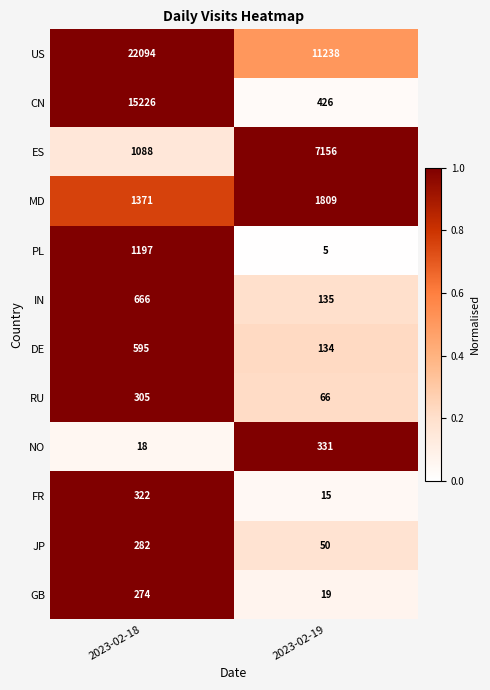

Reading left to right, transcribe all the data shown in this chart.

US: 2023-02-18=22094	2023-02-19=11238
CN: 2023-02-18=15226	2023-02-19=426
ES: 2023-02-18=1088	2023-02-19=7156
MD: 2023-02-18=1371	2023-02-19=1809
PL: 2023-02-18=1197	2023-02-19=5
IN: 2023-02-18=666	2023-02-19=135
DE: 2023-02-18=595	2023-02-19=134
RU: 2023-02-18=305	2023-02-19=66
NO: 2023-02-18=18	2023-02-19=331
FR: 2023-02-18=322	2023-02-19=15
JP: 2023-02-18=282	2023-02-19=50
GB: 2023-02-18=274	2023-02-19=19